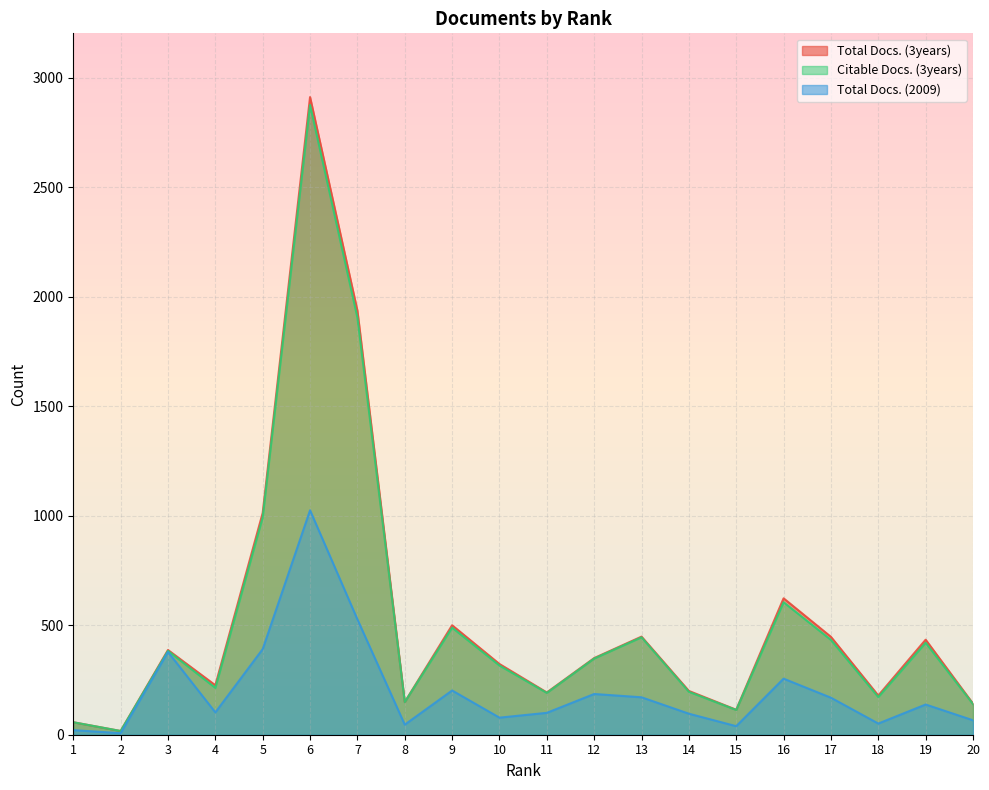

Which has a higher value, 1 or 13?

13